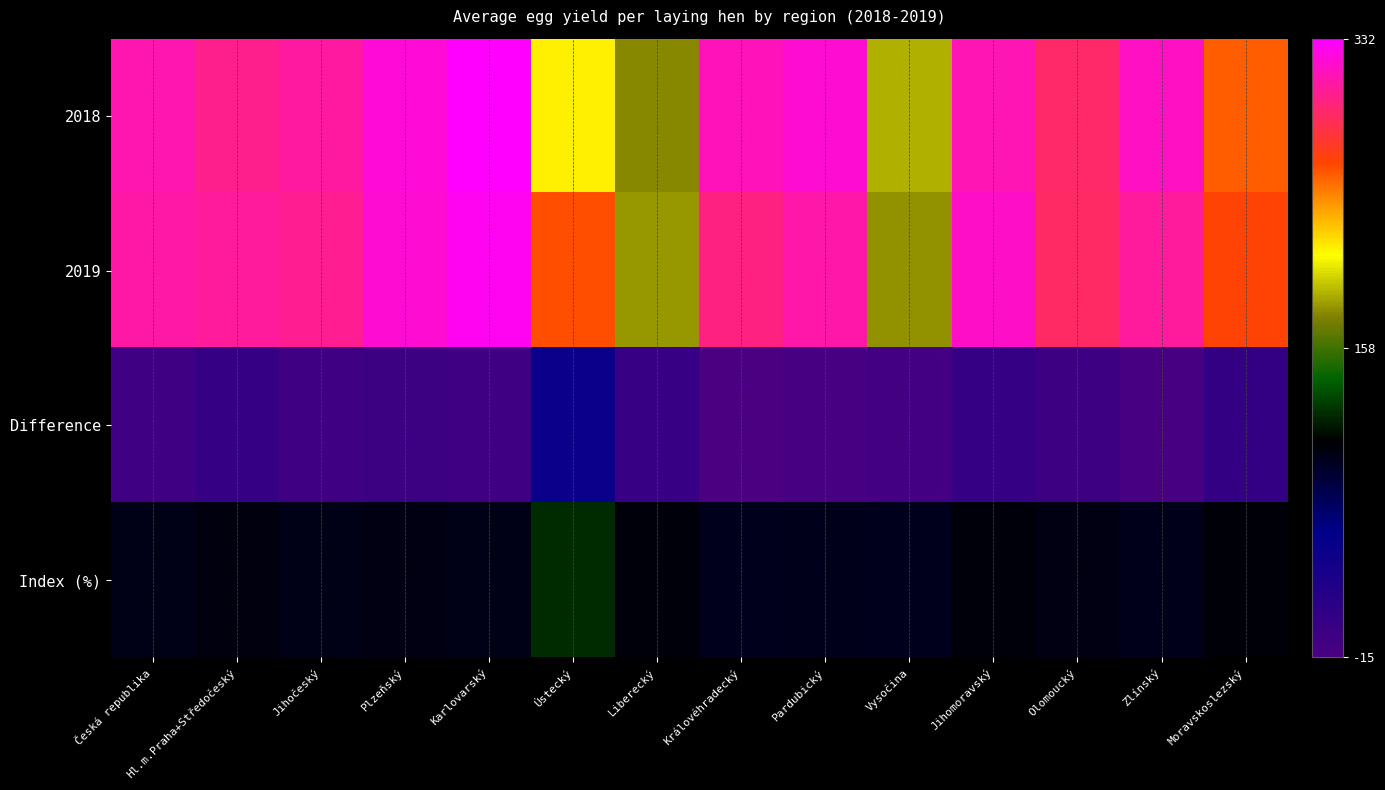

Which series has the largest range (max minus min)?

2018